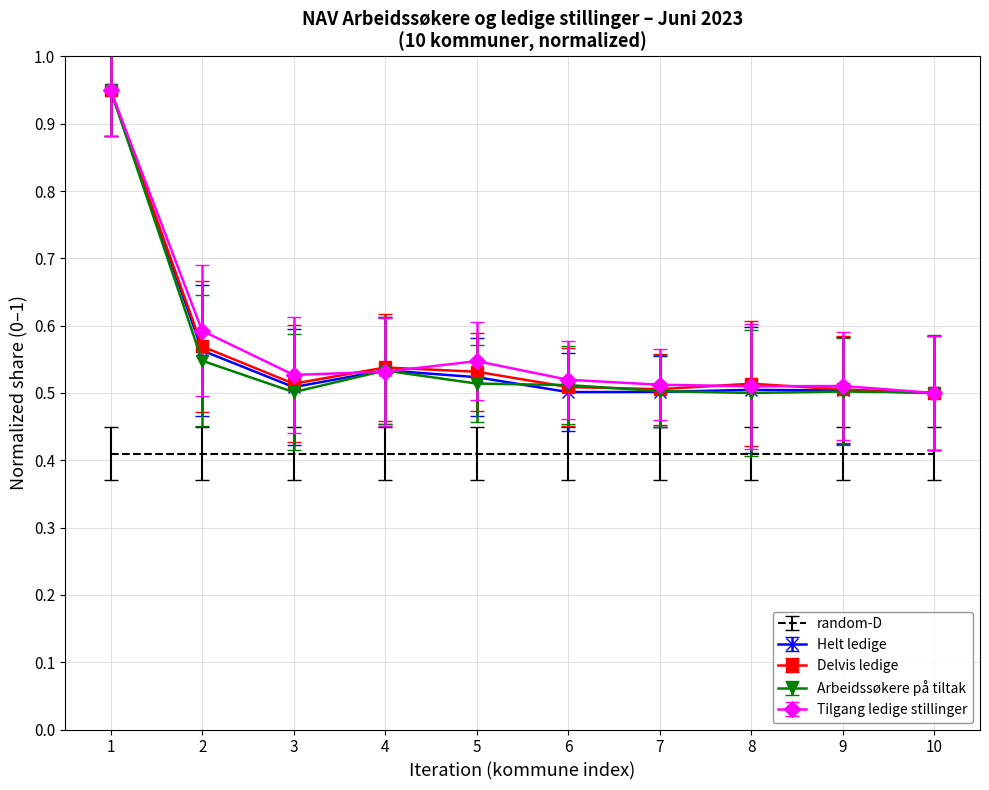

At which category is the sum across all series the highest?

1